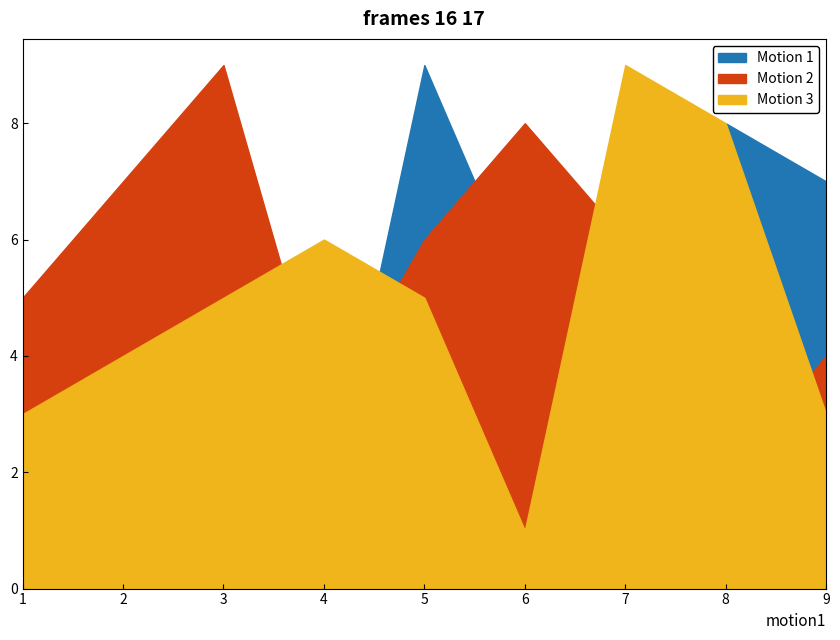

Between 9 and 7, which is larger?

9